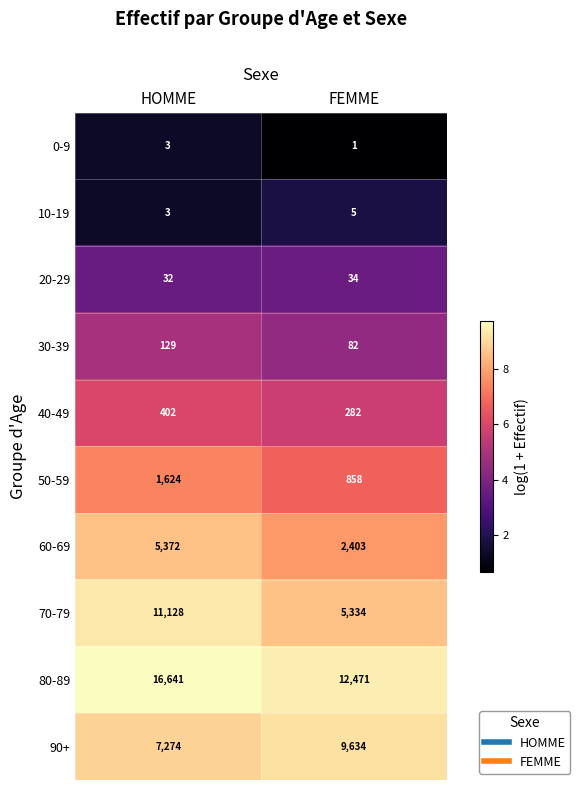

What is the sum of all 70-79 values?

16462